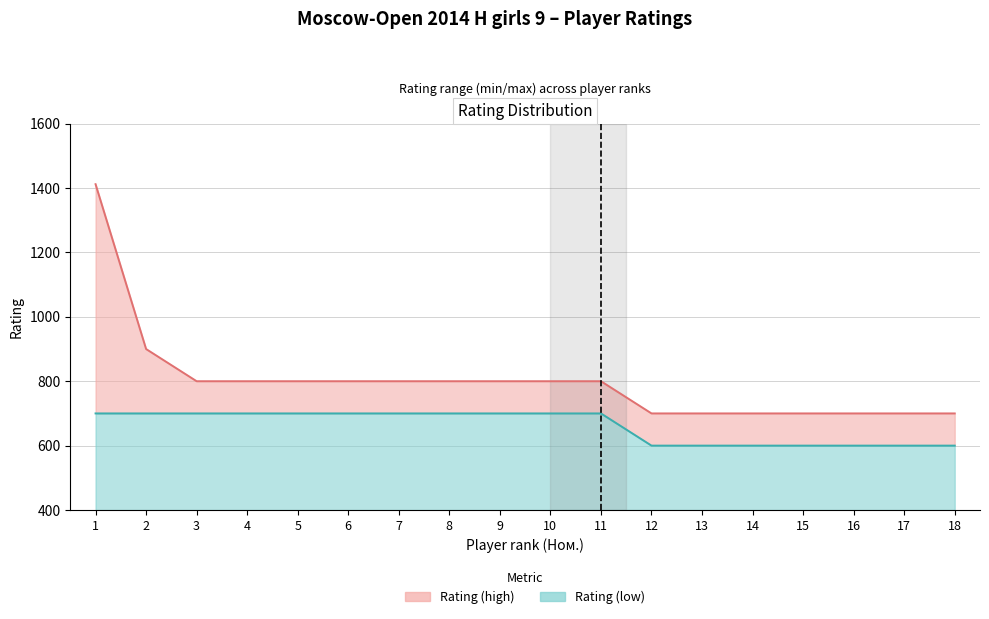

True or false: Rating (low) has more than 1 interior local peaks.

False